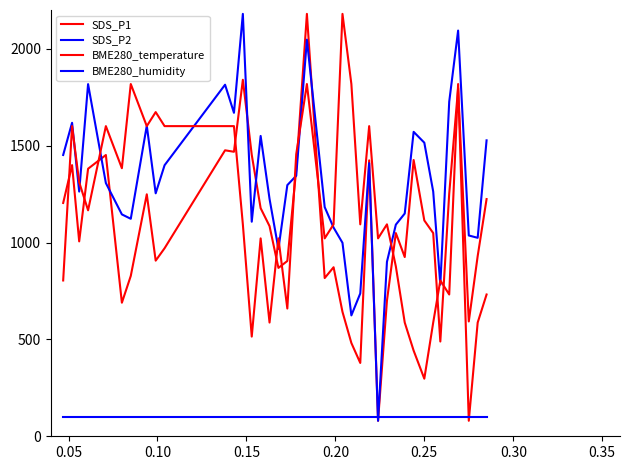

Is this an area chart (filled region under the line)?

No